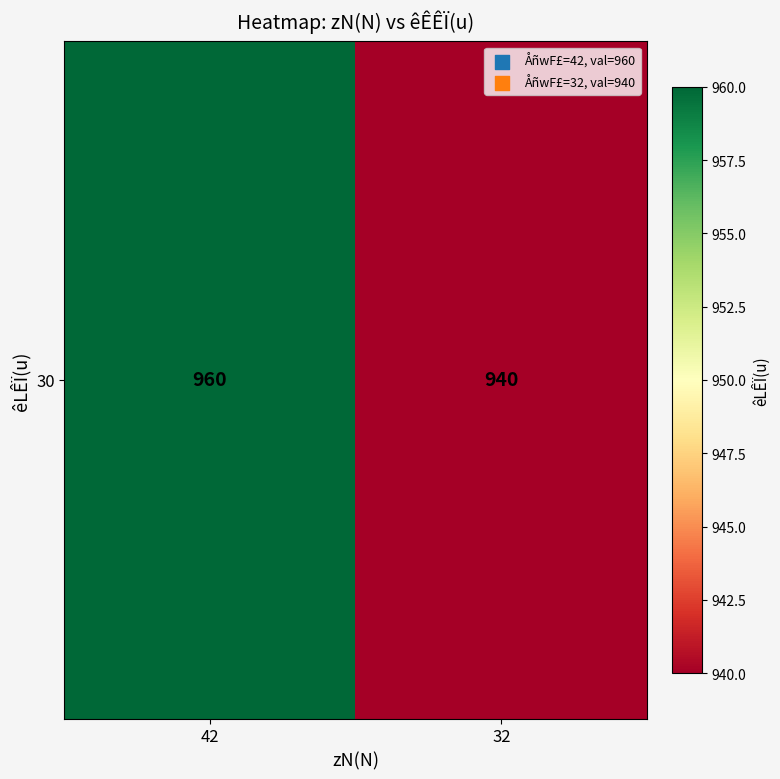

What is the average value?

950